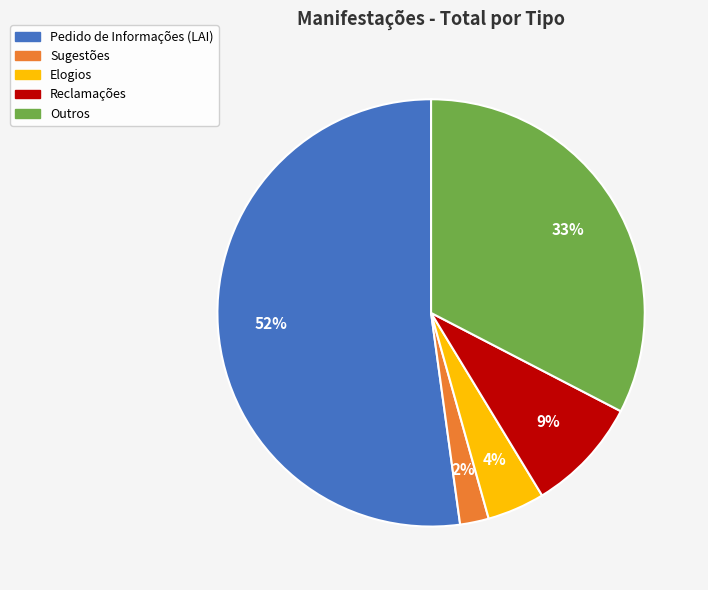

True or false: Sugestões accounts for 2% of the total.

True